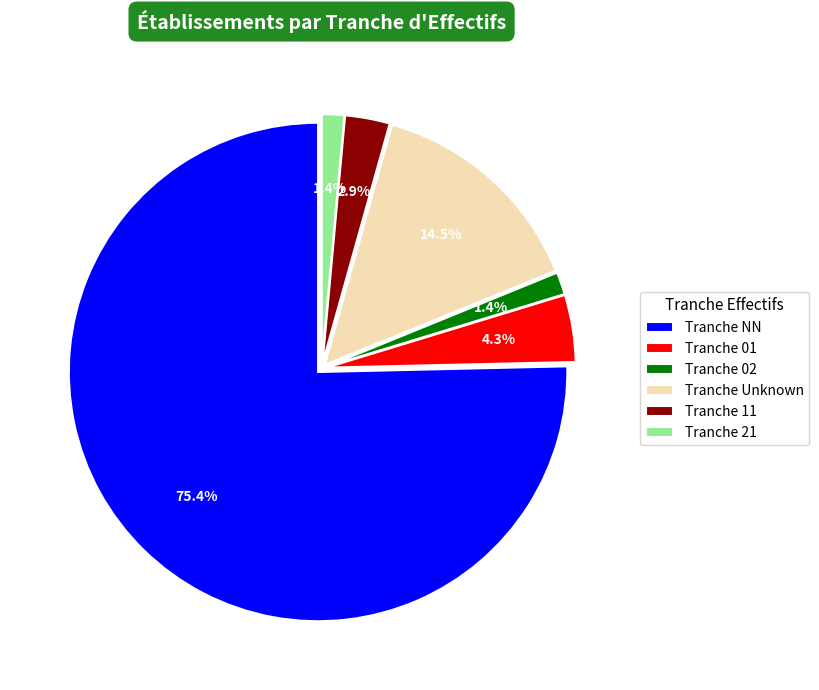

Between Tranche 11 and Tranche NN, which is larger?

Tranche NN